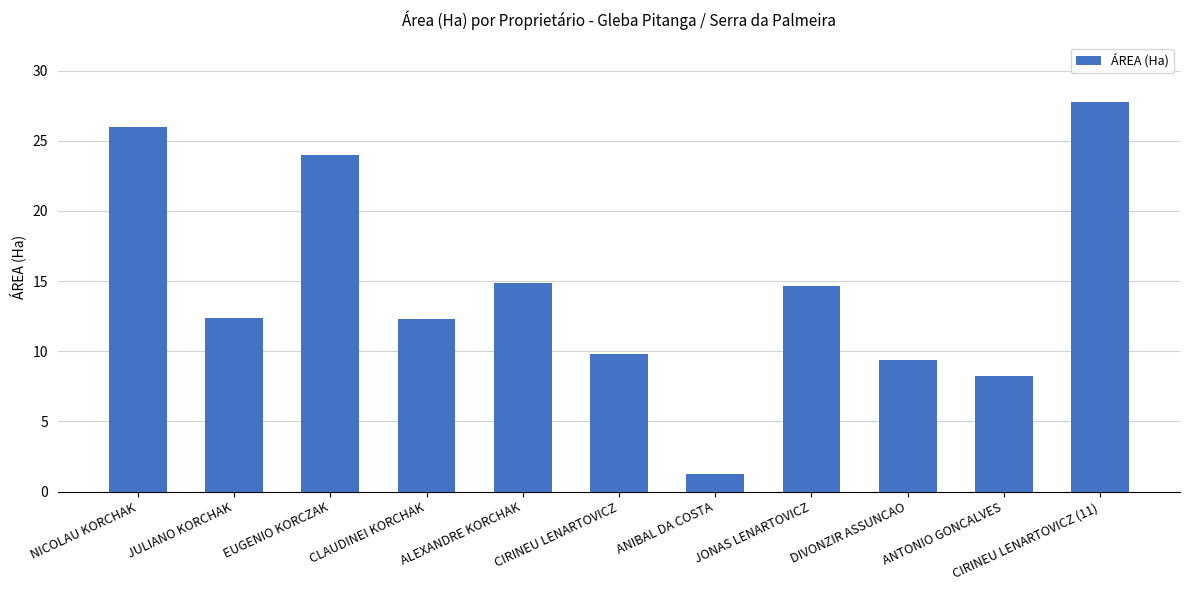

What is the average value?

14.6